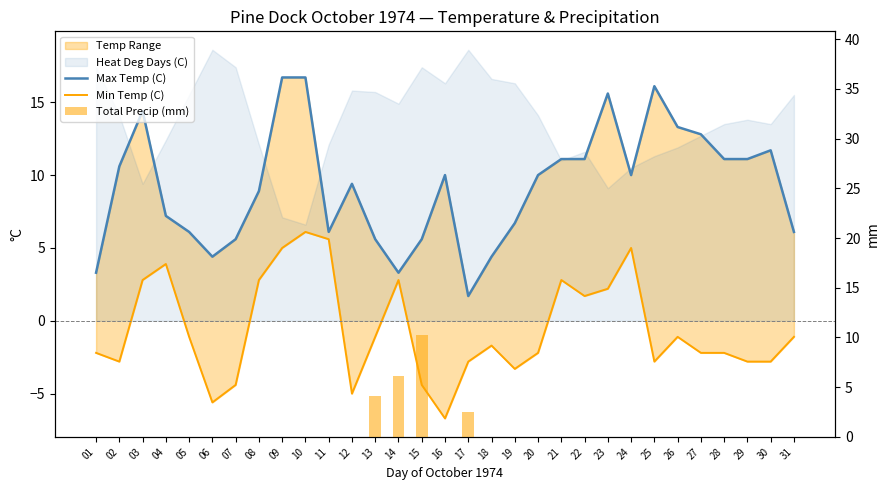

How many values in the Max Temp (C) series exceed 10?

13